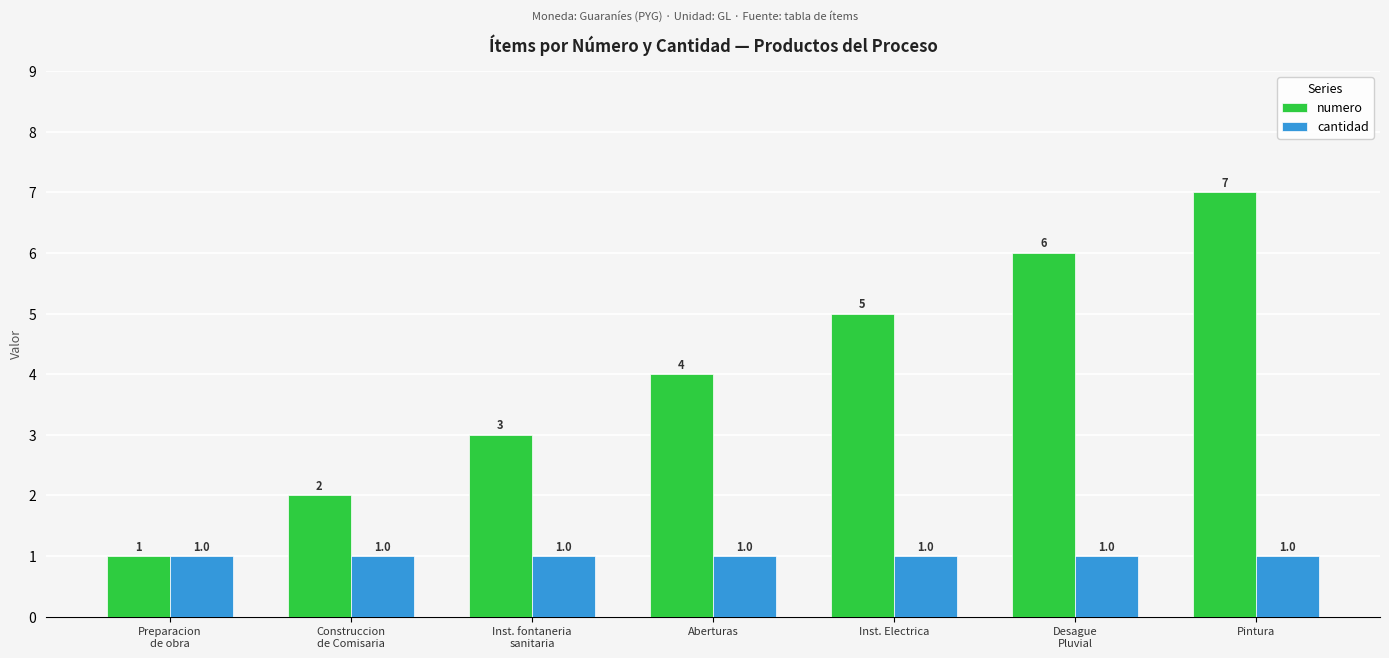

The numero series shows 12 at Pintura. True or false?

False